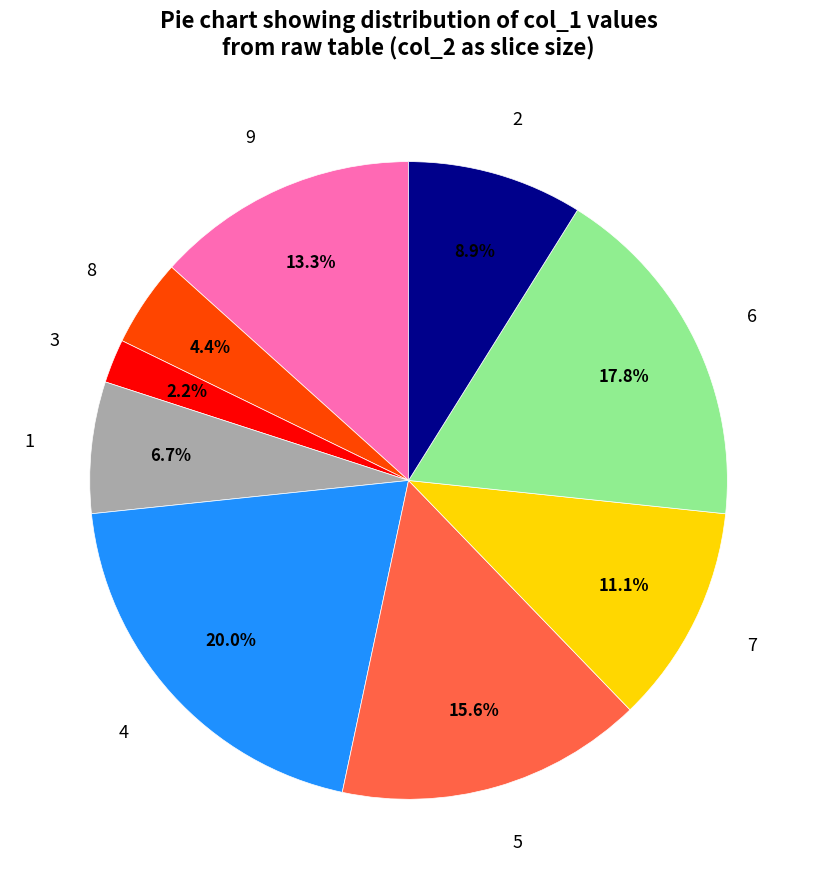

How much of the chart is everything except 1?

93.3%